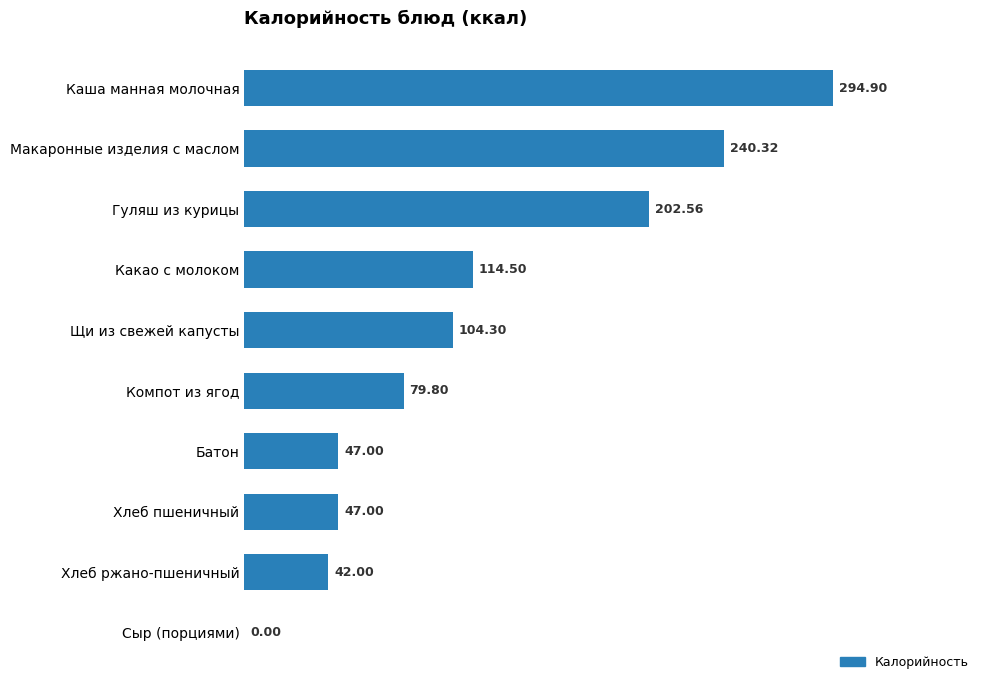

What is the sum of all values?

1172.4